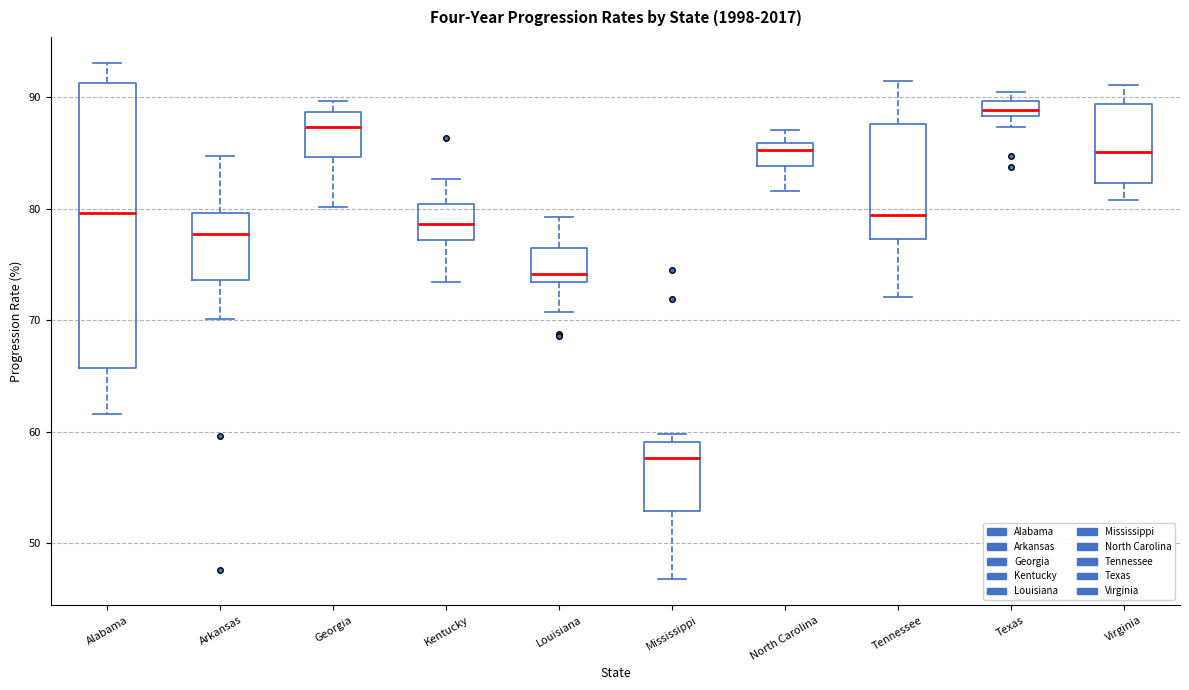

Which box has the highest median line?

Texas